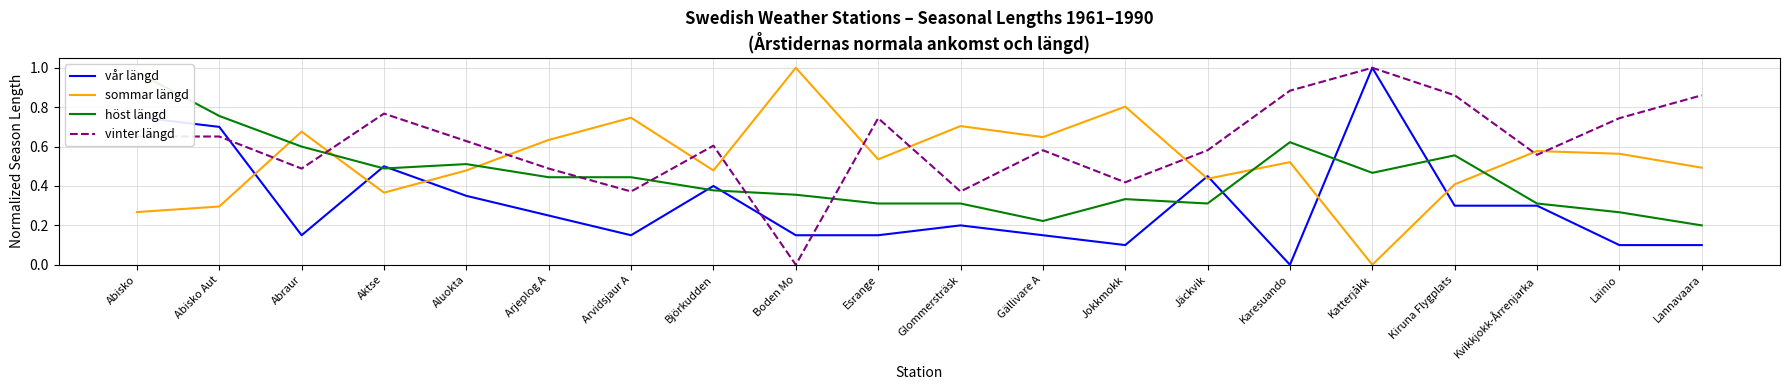

What is the difference between the sommar längd values at Boden Mo and Arjeplog A?

0.4